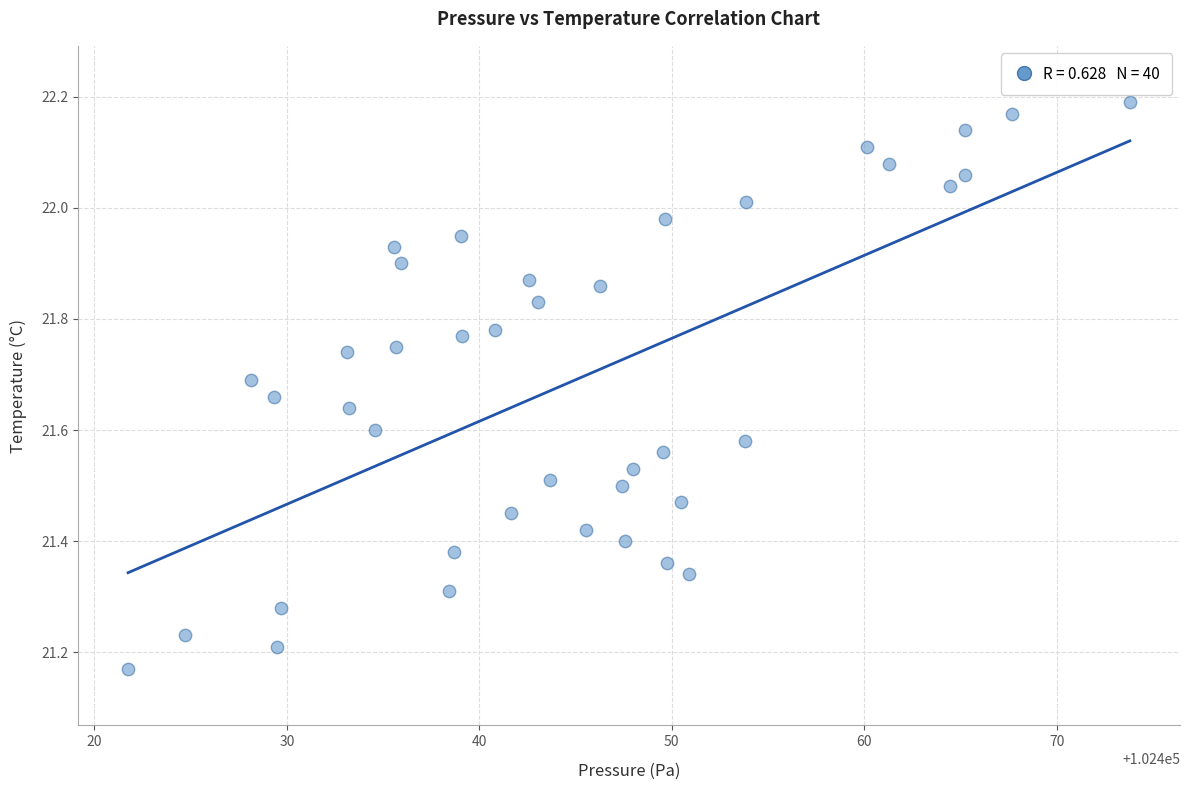

What is the range of Y values (max minus min)?

1.0